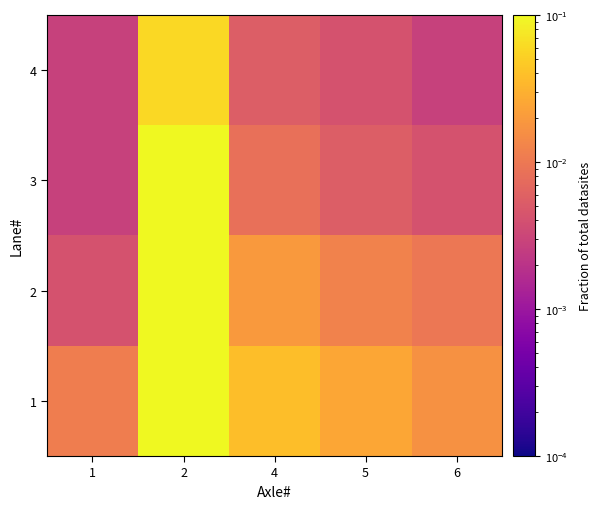

At how many categories does at least one series exceed 0?

5